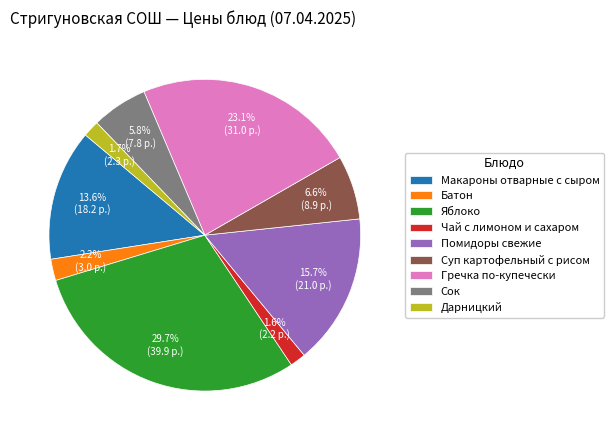

Is the sum of Гречка по-купечески and Суп картофельный с рисом greater than half?

No